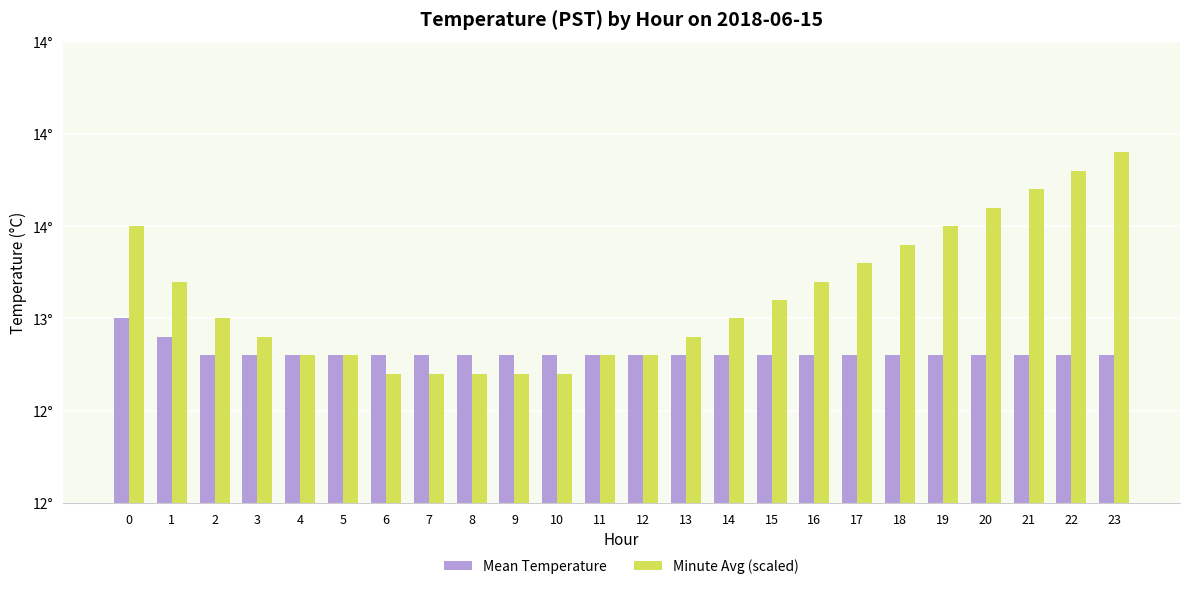

Between 0 and 22, which series saw the biggest shift?

Minute Avg (scaled)